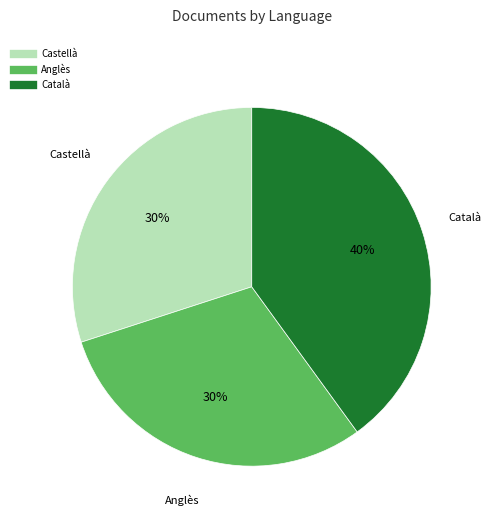

To the nearest percent, what is the average slice percentage?

33%